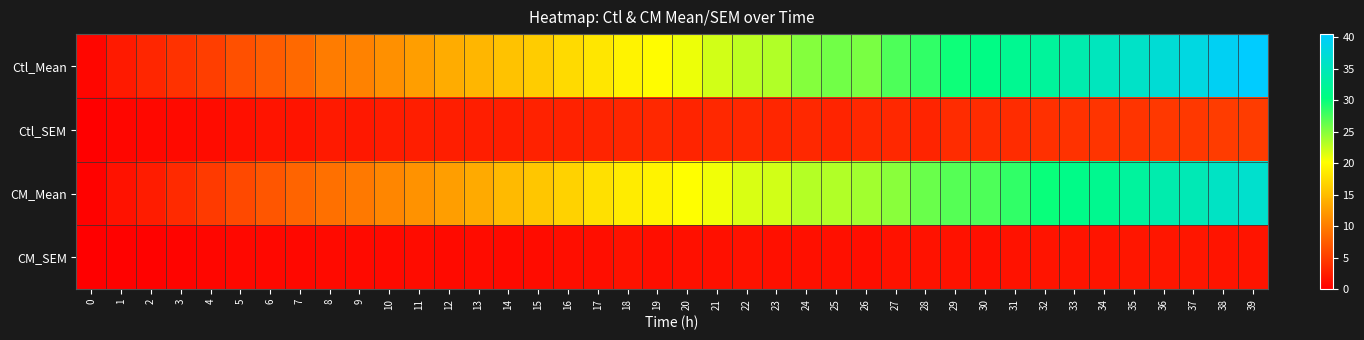

Reading right to left, list all the values displayed in this chart.

Ctl_Mean: 39=40.5	38=39.4	37=38.1	36=37.2	35=35.9	34=35.3	33=33.9	32=32.4	31=31.7	30=30.8	29=29.8	28=28.3	27=27.3	26=25.6	25=25.9	24=25.0	23=23.3	22=22.9	21=22.0	20=21.0	19=20.1	18=19.4	17=18.2	16=17.4	15=16.3	14=15.4	13=14.5	12=13.6	11=12.6	10=11.4	9=10.4	8=9.9	7=8.4	6=7.4	5=6.4	4=5.0	3=4.0	2=3.1	1=2.1	0=0.5
Ctl_SEM: 39=4.9	38=4.7	37=4.5	36=4.5	35=4.2	34=4.2	33=4.1	32=3.9	31=3.6	30=3.6	29=3.5	28=2.9	27=3.2	26=3.2	25=2.9	24=3.3	23=3.1	22=3.2	21=3.2	20=3.0	19=3.2	18=3.0	17=2.9	16=2.8	15=2.8	14=2.4	13=2.4	12=2.5	11=2.4	10=2.3	9=1.9	8=2.1	7=1.7	6=1.6	5=1.4	4=1.0	3=0.9	2=0.7	1=0.5	0=0.1
CM_Mean: 39=36.5	38=35.8	37=34.6	36=34.0	35=32.6	34=31.5	33=31.1	32=30.0	31=28.4	30=27.2	29=27.0	28=26.2	27=24.9	26=23.9	25=23.3	24=23.1	23=22.1	22=21.7	21=20.7	20=20.2	19=19.4	18=18.7	17=17.8	16=16.7	15=15.7	14=14.7	13=13.5	12=12.5	11=11.6	10=10.7	9=9.7	8=8.9	7=8.0	6=6.8	5=5.9	4=4.6	3=3.4	2=2.4	1=1.5	0=0.3
CM_SEM: 39=1.7	38=1.7	37=1.8	36=1.8	35=1.8	34=1.7	33=1.6	32=1.6	31=1.5	30=1.4	29=1.5	28=1.5	27=1.5	26=1.3	25=1.4	24=1.4	23=1.3	22=1.4	21=1.4	20=1.3	19=1.2	18=1.4	17=1.2	16=1.1	15=1.0	14=0.9	13=1.0	12=0.9	11=1.0	10=0.9	9=0.8	8=0.9	7=0.8	6=0.8	5=0.8	4=0.6	3=0.4	2=0.3	1=0.2	0=0.0